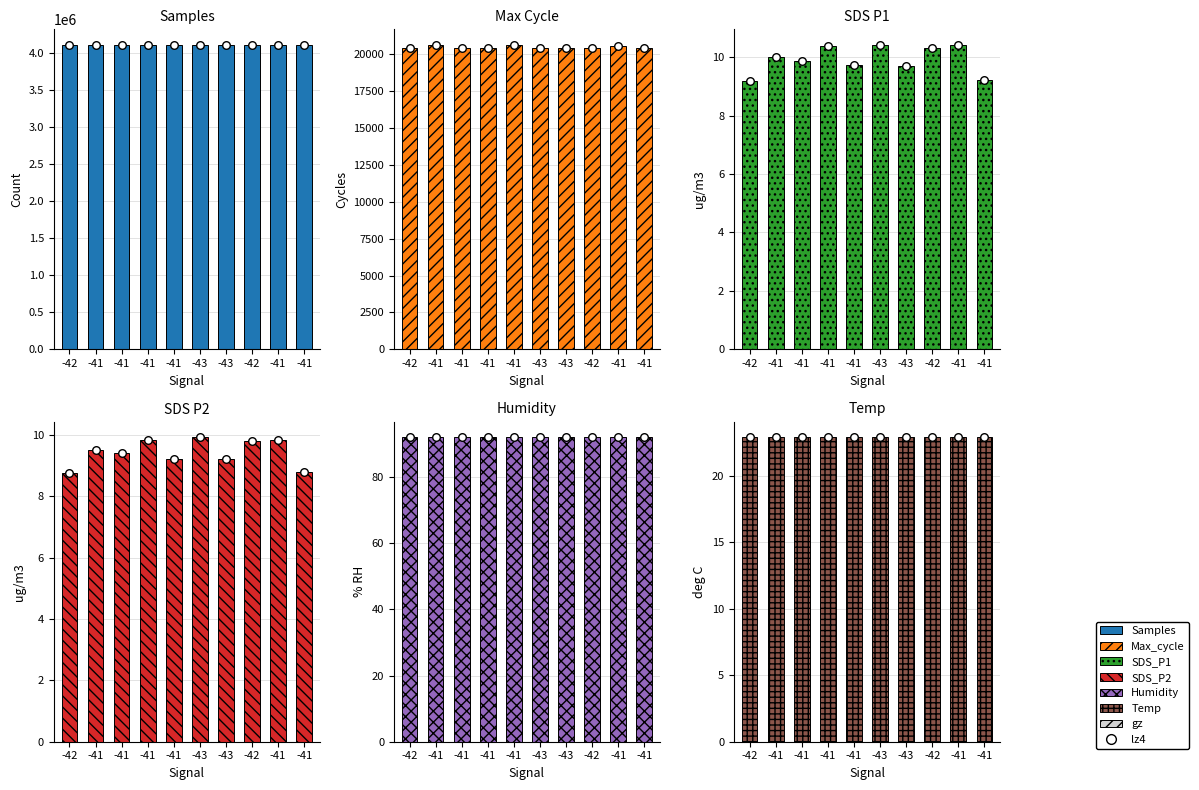

Which series reaches the minimum Y coordinate?

SDS_P2